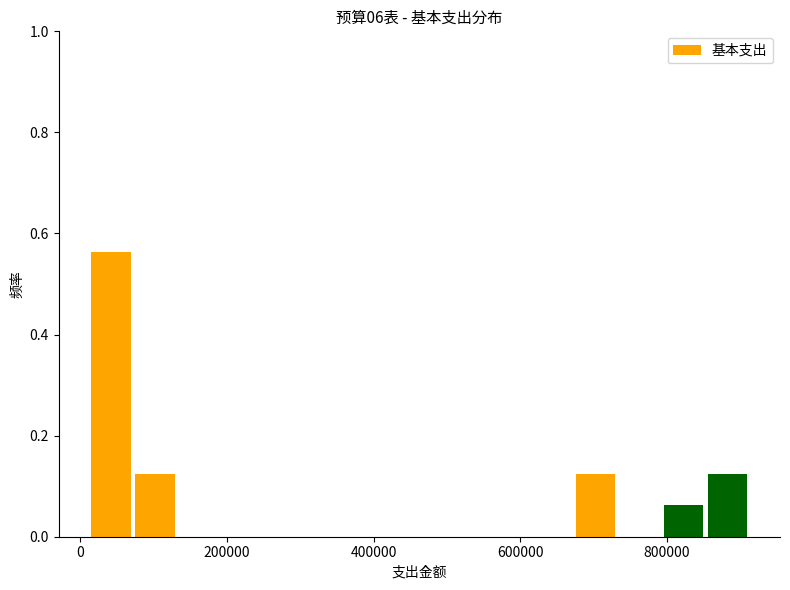

Read against the x-axis, roughly where is the centre of the tallest bar?

40000